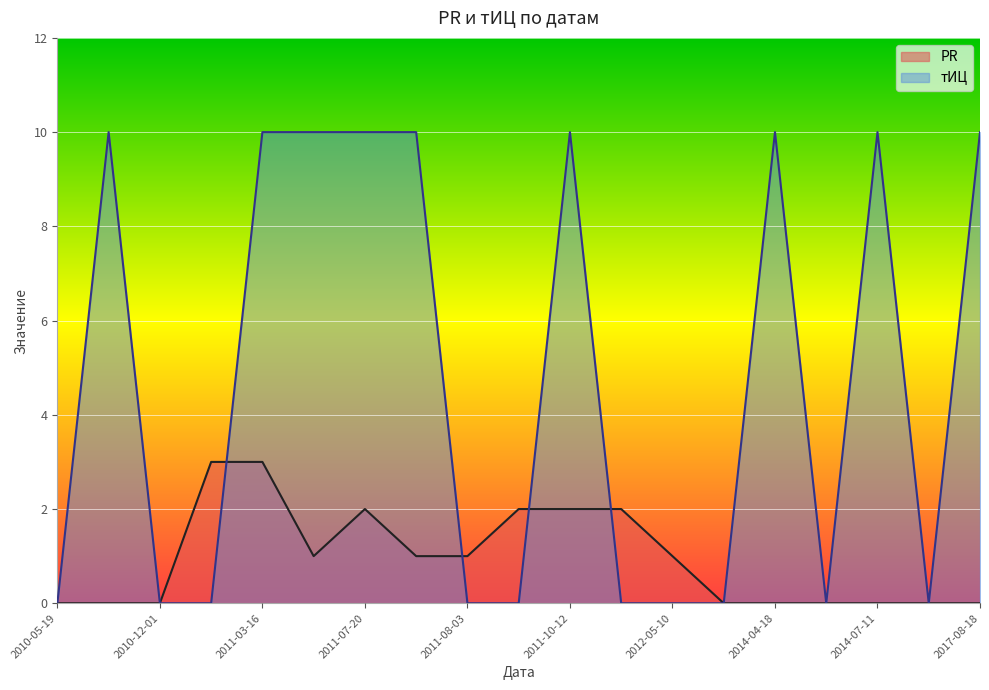

Reading left to right, list all the values displayed in this chart.

PR: 0	0	0	3	3	1	2	1	1	2	2	2	1	0	0	0	0	0	0
тИЦ: 0	10	0	0	10	10	10	10	0	0	10	0	0	0	10	0	10	0	10